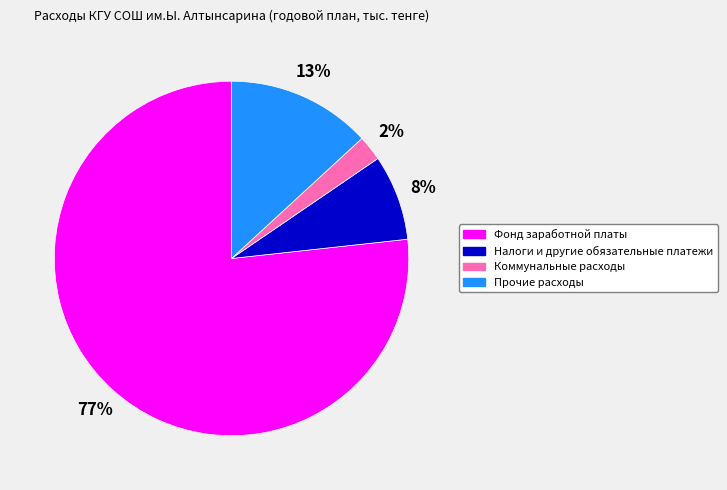

What is the largest slice in the pie chart?

Фонд заработной платы